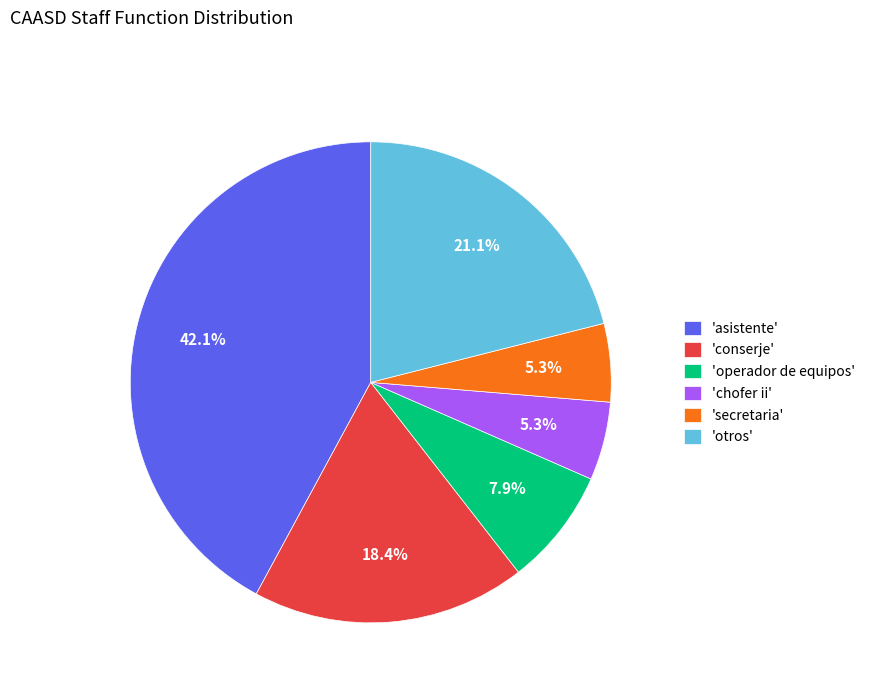

Combined, do 'operador de equipos' and 'secretaria' account for over 50%?

No